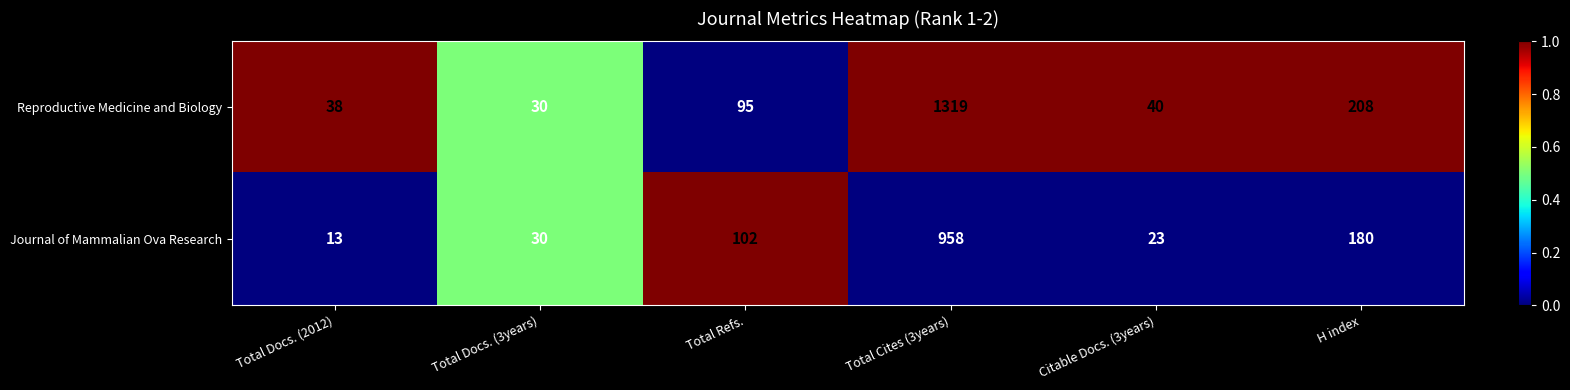

What is the difference between the maximum and minimum values in the Journal of Mammalian Ova Research series?

945